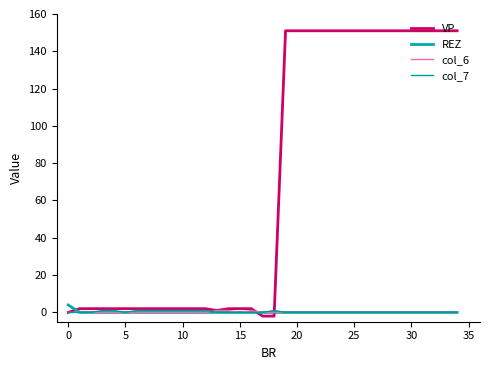

Does the chart have visible grid lines?

No